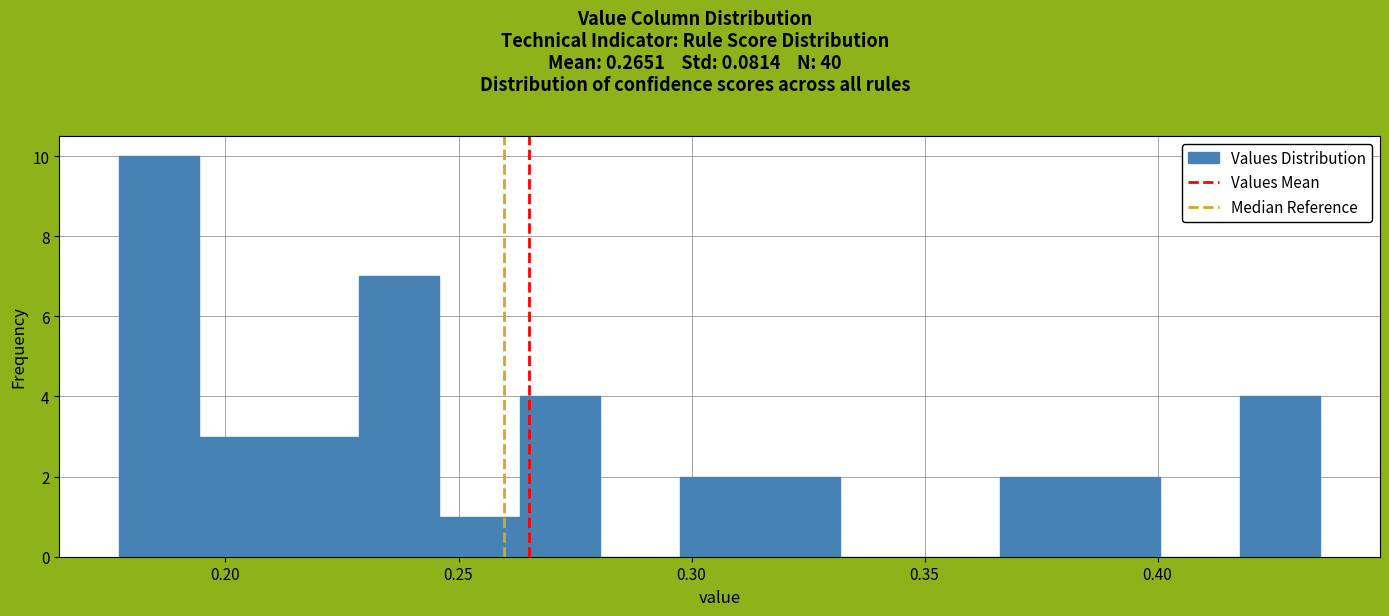

Around what value on the x-axis is the tallest bar? Give the approximate position of its centre, as read against the axis.

0.185